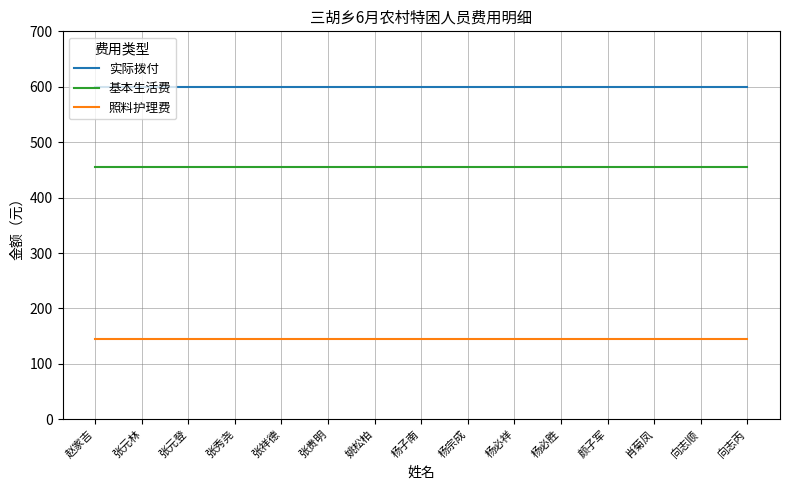

Is the value of 照料护理费 at 张贵明 greater than the value of 实际拨付 at 杨子南?

No